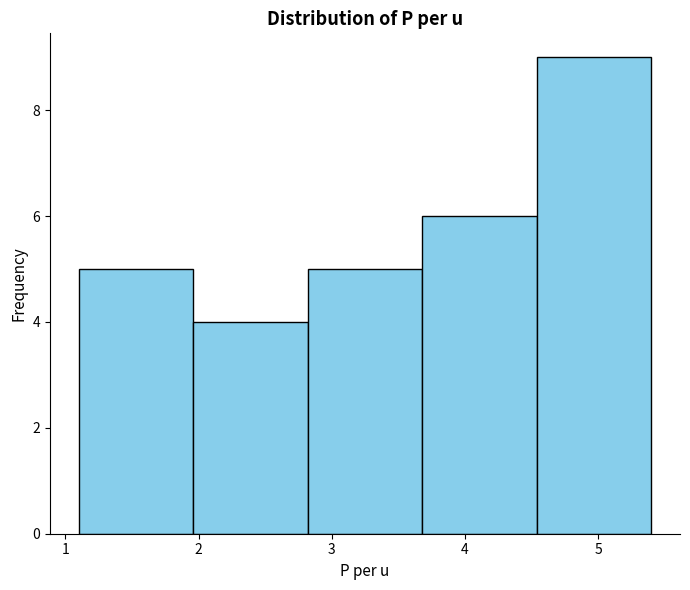

What is the height of the bar covering 1.10 to 1.96 on the x-axis? Neither the bar edges nor the heights are printed on the chart, so give them approximately, as read against the axes.

5